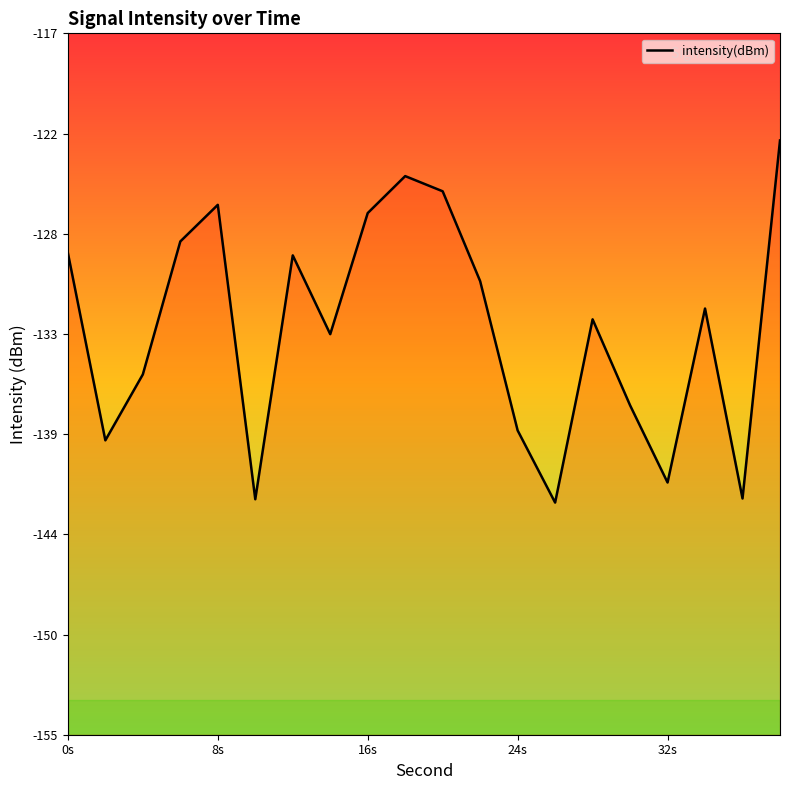

What is the value of the 6th point from the left?

-142.2